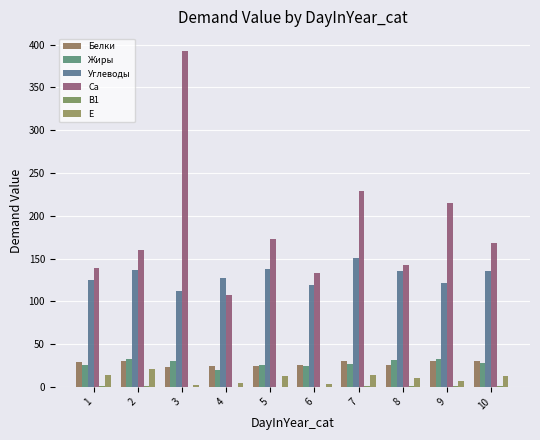

At which category is the sum across all series the highest?

3